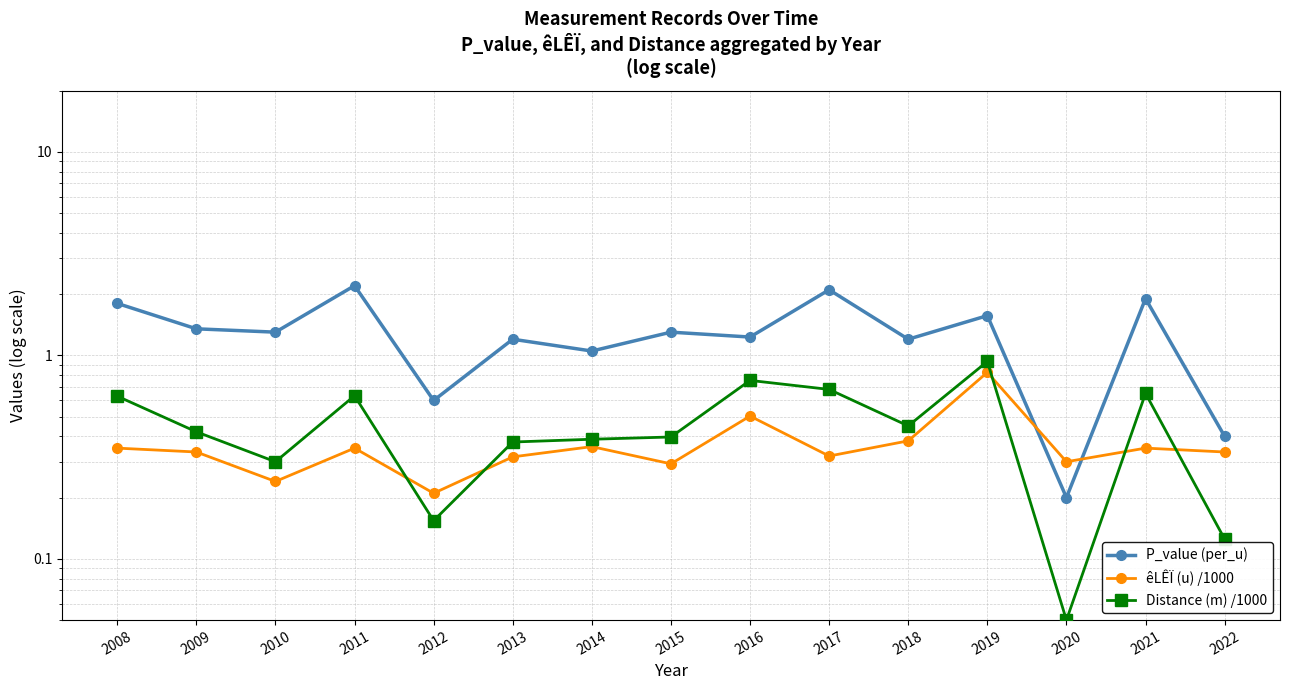

Reading right to left, list all the values displayed in this chart.

P_value (per_u): 0.4	1.9	0.2	1.6	1.2	2.1	1.2	1.3	1.1	1.2	0.6	2.2	1.3	1.4	1.8
êLÊÏ (u) /1000: 0.3	0.3	0.3	0.8	0.4	0.3	0.5	0.3	0.4	0.3	0.2	0.3	0.2	0.3	0.3
Distance (m) /1000: 0.1	0.7	0.1	0.9	0.5	0.7	0.8	0.4	0.4	0.4	0.2	0.6	0.3	0.4	0.6